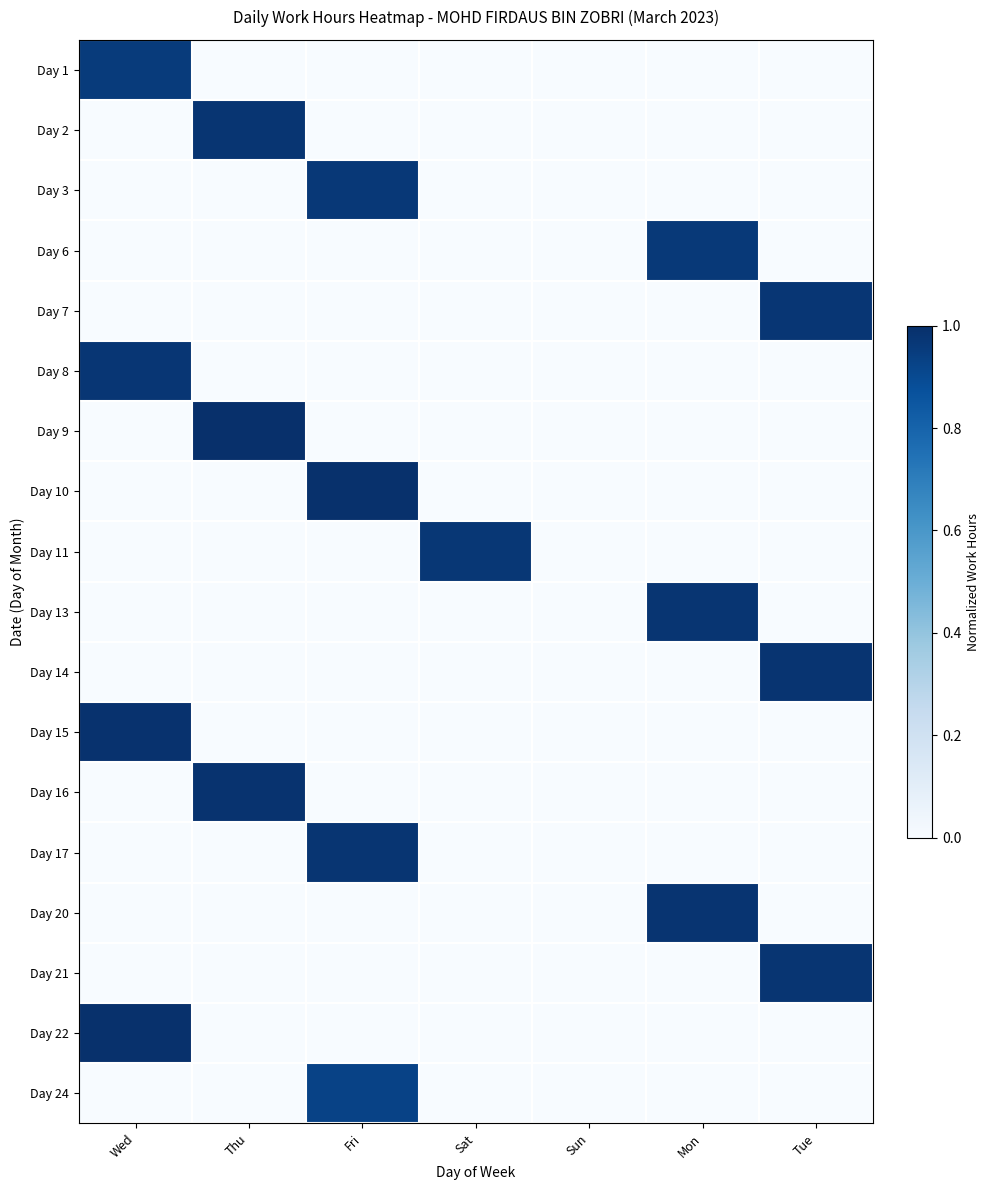

What is the difference between the highest and lowest values at Tue?

1.0